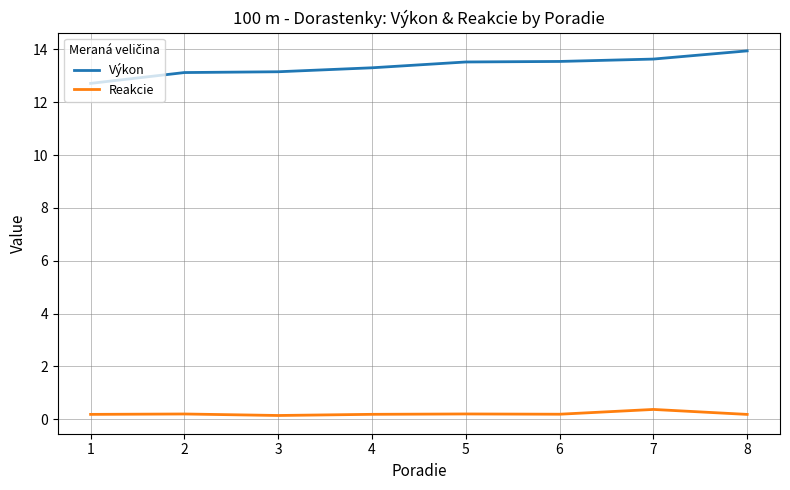

True or false: Výkon and Reakcie intersect in this chart.

False